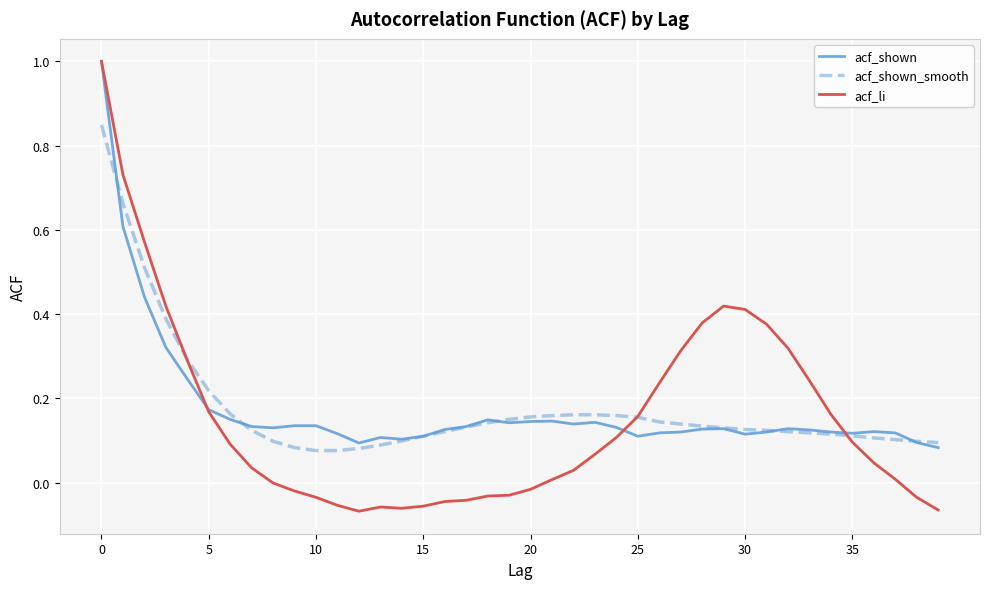

What is the average value of the acf_li series?

0.2